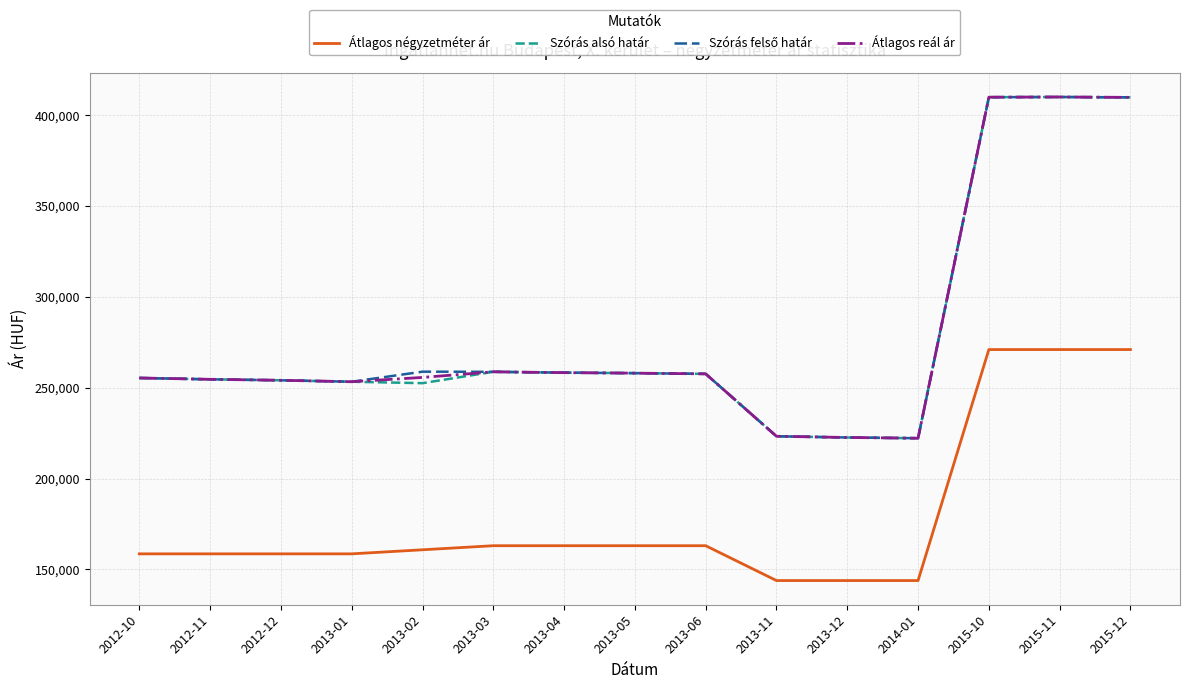

What is the lowest value of the Szórás alsó határ series?

222178